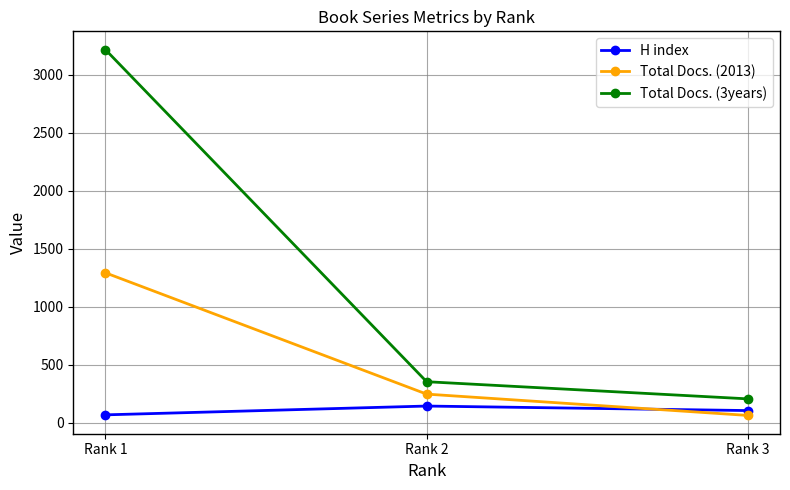

Rank the series by their maximum value, from lowest to highest.

H index, Total Docs. (2013), Total Docs. (3years)